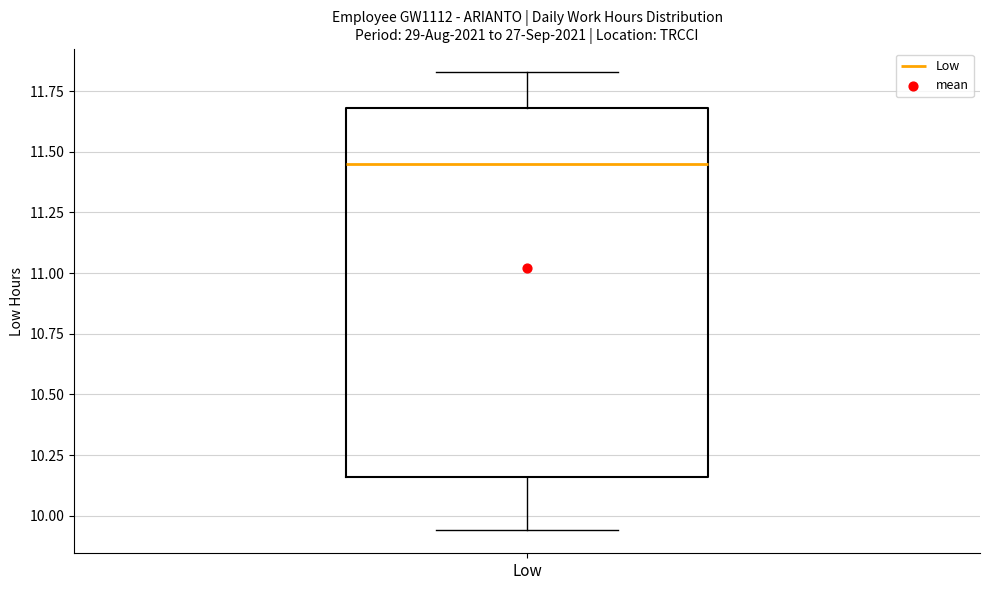

Read this box plot against the y-axis: the position of the median line, the range covered by the box, and the ends of both whiskers. The values are not printed on the chart, so give them approximately, as read against the axis.

median 11.45, box 10.15 to 11.70, whiskers 9.95 to 11.85